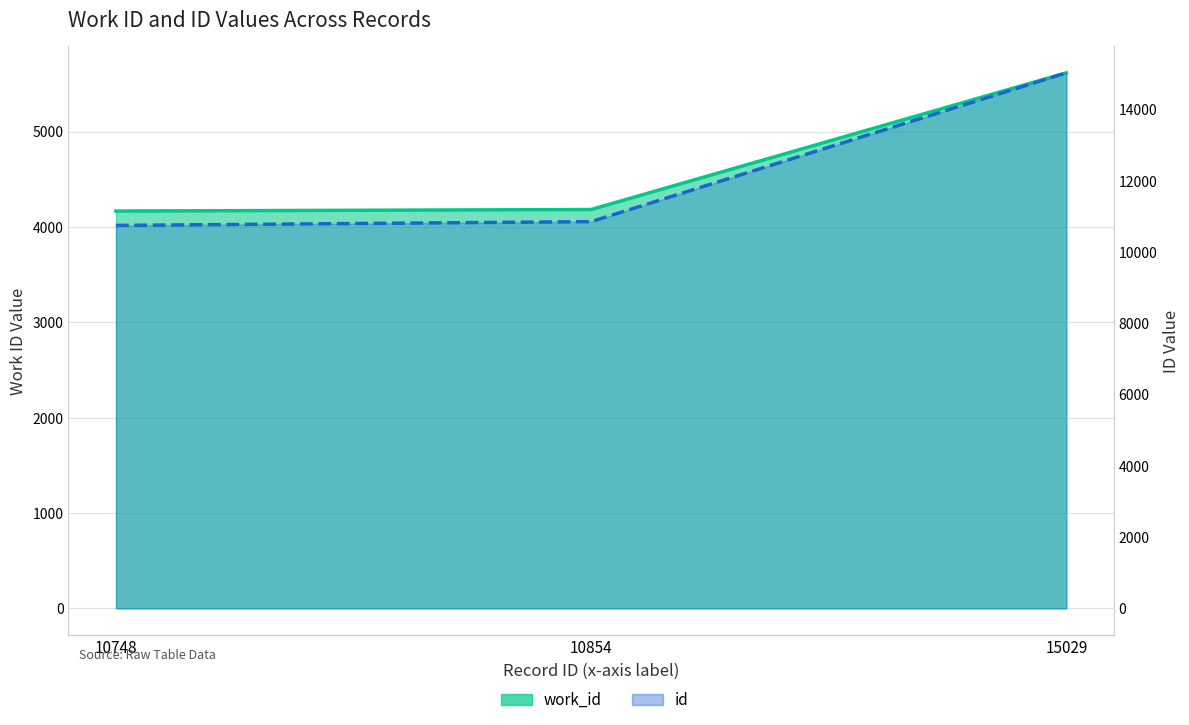

Which series has the largest range (max minus min)?

id